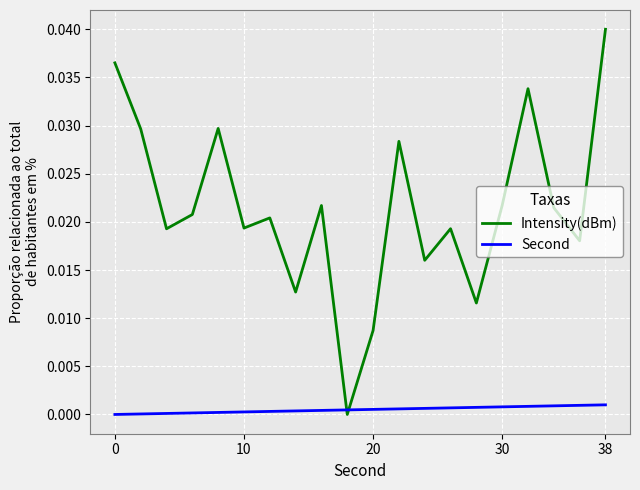

List the series in order of their peak value, highest first.

Intensity(dBm), Second